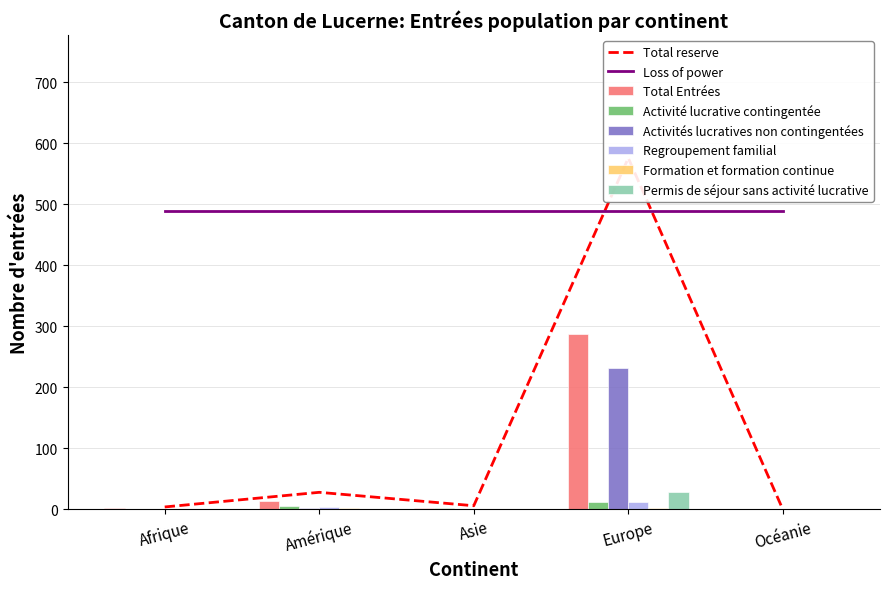

At Amérique, list the series in order from smallest to largest.

Permis de séjour sans activité lucrative, Activités lucratives non contingentées, Formation et formation continue, Regroupement familial, Activité lucrative contingentée, Total Entrées